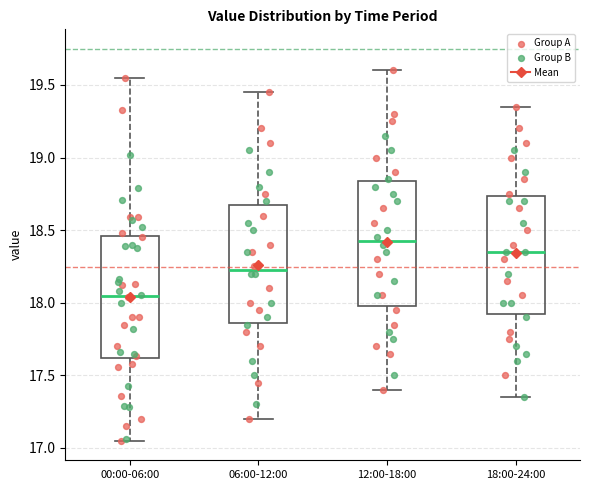

Reading left to right, transcribe this box plot: for each box, give where its median line is, the range the box spans, and where its two whiskers end, as read against the y-axis. The values are not printed on the chart, so give them approximately, as read against the axis.

00:00-06:00: median 18.05, box 17.60 to 18.45, whiskers 17.05 to 19.55
06:00-12:00: median 18.25, box 17.85 to 18.70, whiskers 17.20 to 19.45
12:00-18:00: median 18.45, box 18.00 to 18.85, whiskers 17.40 to 19.60
18:00-24:00: median 18.35, box 17.95 to 18.75, whiskers 17.35 to 19.35